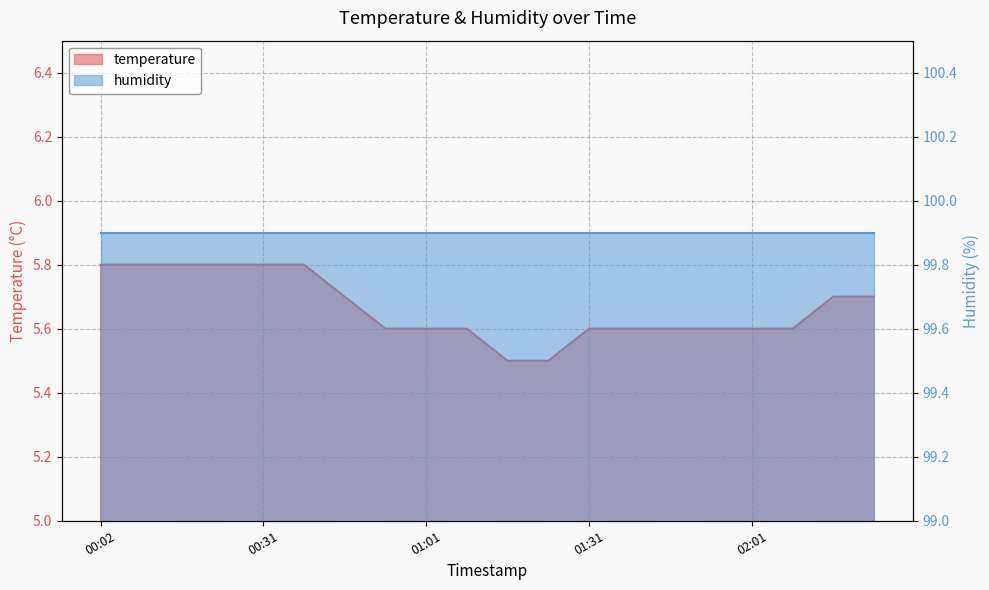

Reading right to left, what are all the values shown in this chart?

02:23=5.7	02:16=5.7	02:08=5.6	02:01=5.6	01:53=5.6	01:46=5.6	01:38=5.6	01:31=5.6	01:23=5.5	01:16=5.5	01:08=5.6	01:01=5.6	00:53=5.6	00:46=5.7	00:39=5.8	00:31=5.8	00:24=5.8	00:16=5.8	00:09=5.8	00:02=5.8